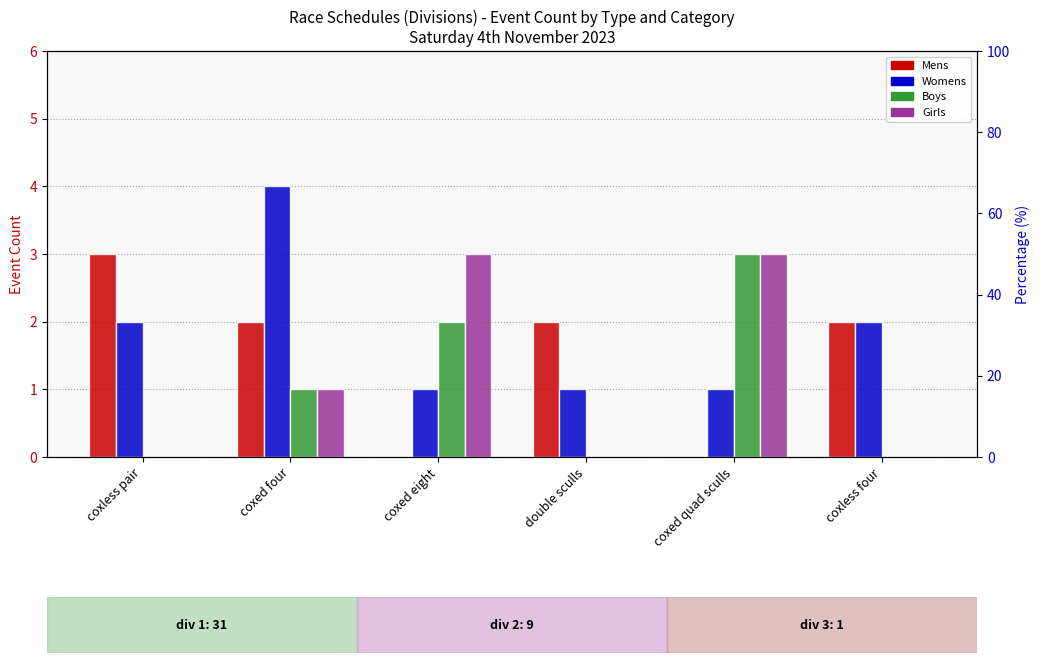

What is the highest value of the Womens series?

4